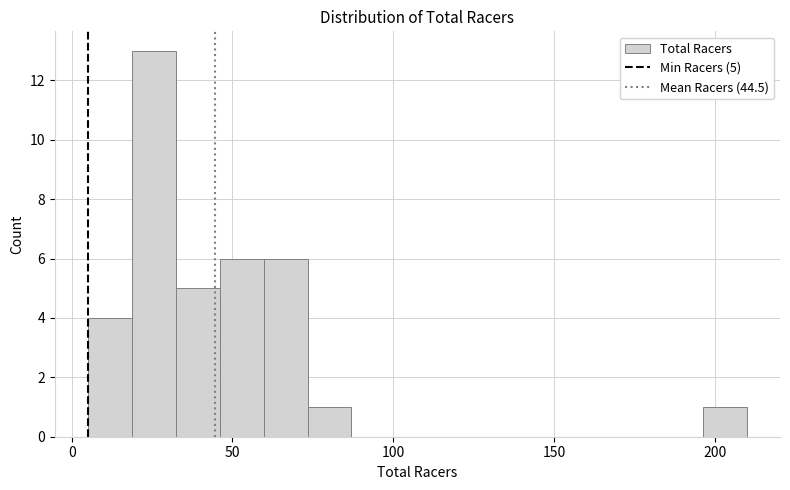

Read against the x-axis, roughly where is the centre of the tallest bar?

25